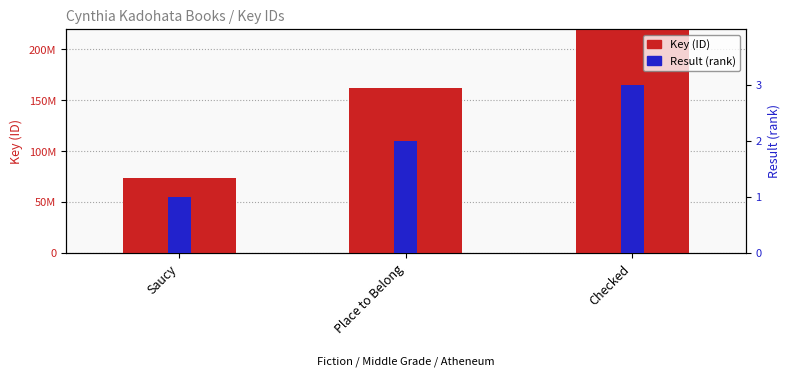

Reading left to right, what are all the values shown in this chart?

Key (ID): Saucy=73359627	Place to Belong=161688834	Checked=501434697
Result (rank): Saucy=1	Place to Belong=2	Checked=3